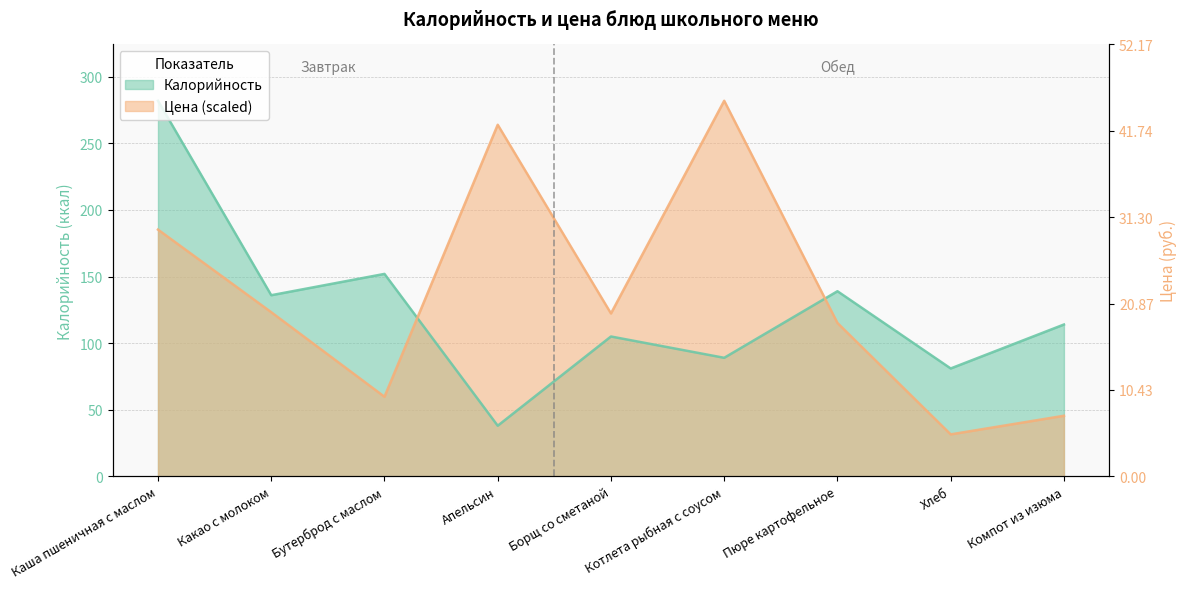

Between Бутерброд с маслом and Хлеб, which is larger?

Бутерброд с маслом